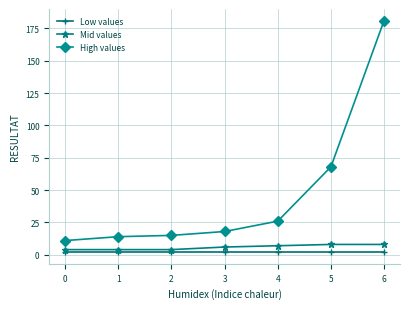

What is the difference between the highest and lowest values at 1?

12